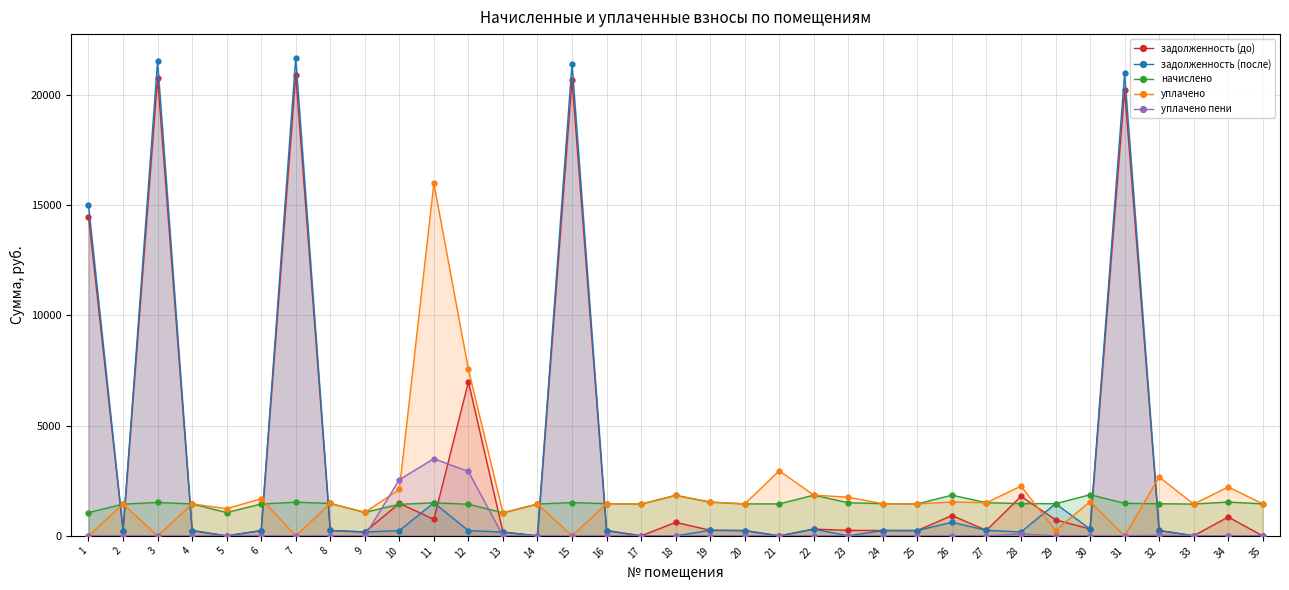

True or false: задолженность (после) has a value of 0.0 at 18.

True